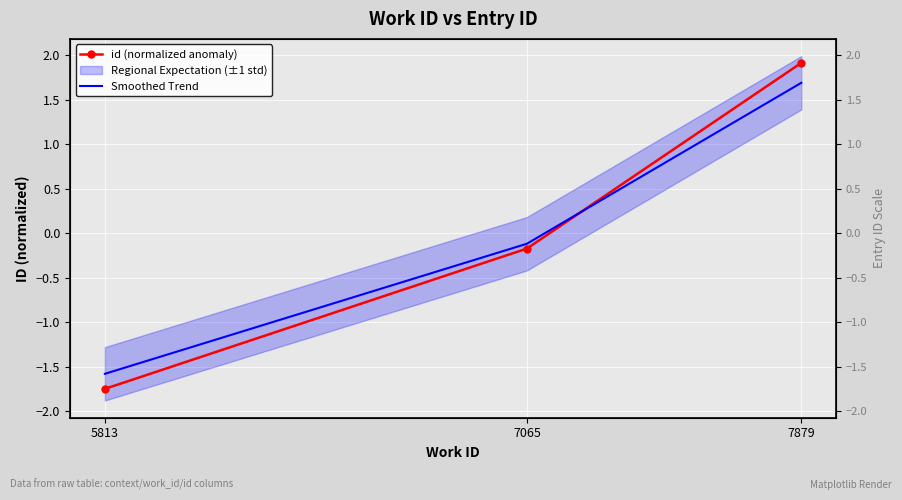

How many data points in id (normalized anomaly) are above 0?

1